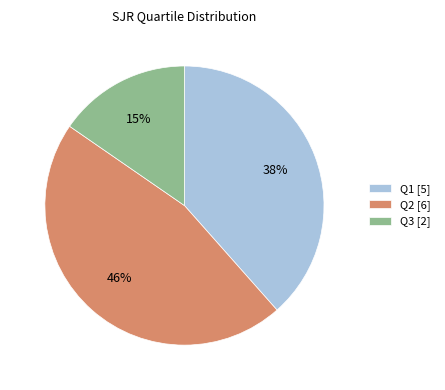

To the nearest percent, what is the combined percentage of Q3 and Q2?

62%